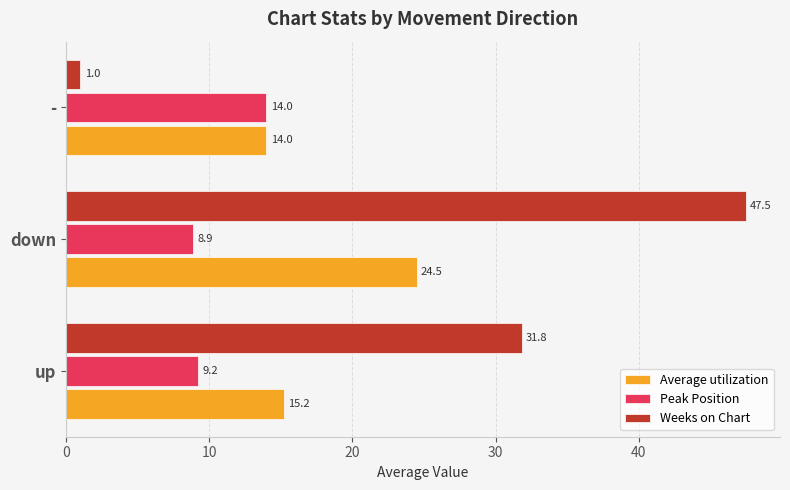

Count the number of categories in the chart.

3